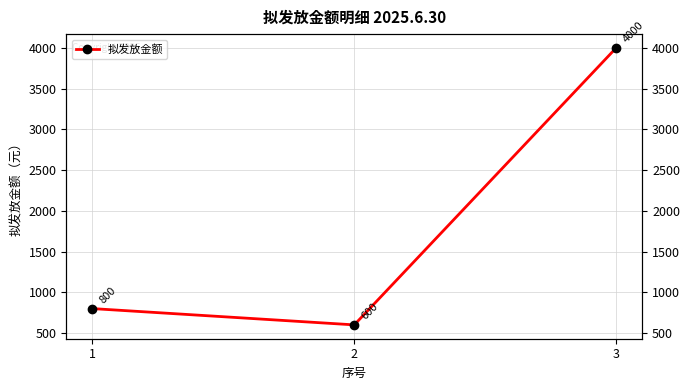

How many lines are shown in the chart?

1